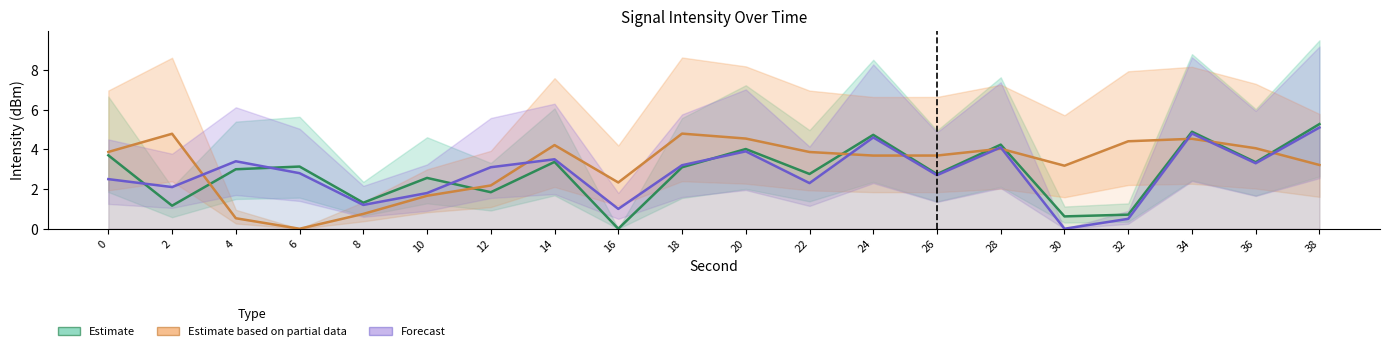

True or false: Estimate has a value of 8.9 at 38.

False